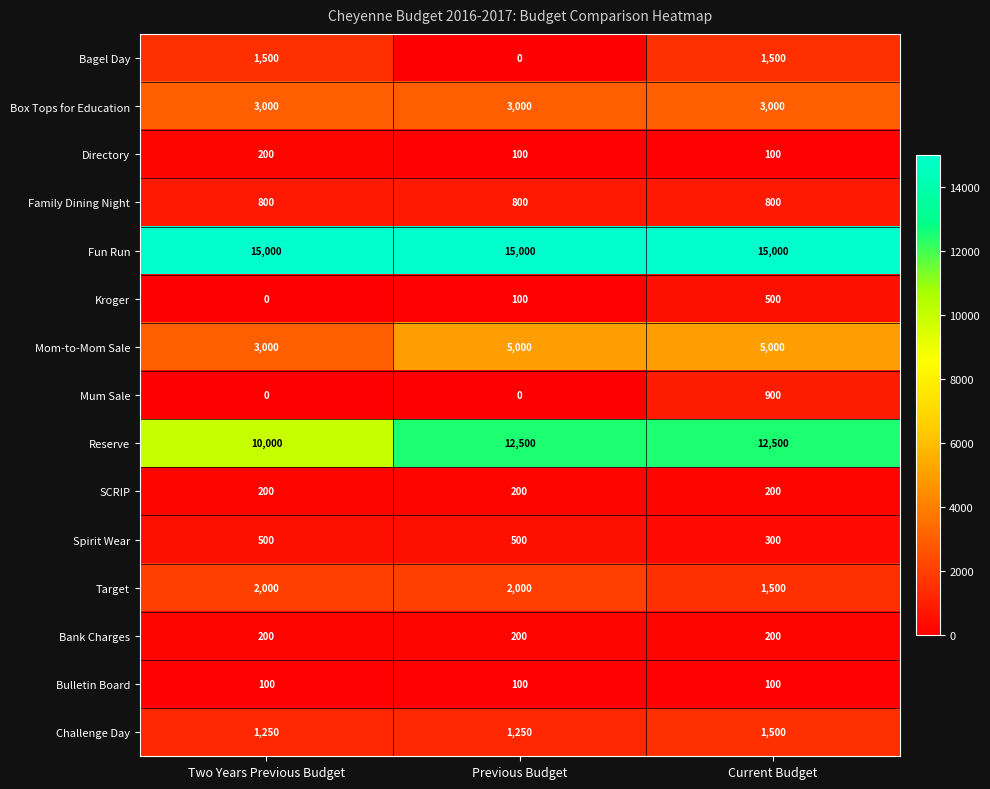

Which series changed the most between Previous Budget and Current Budget?

Bagel Day